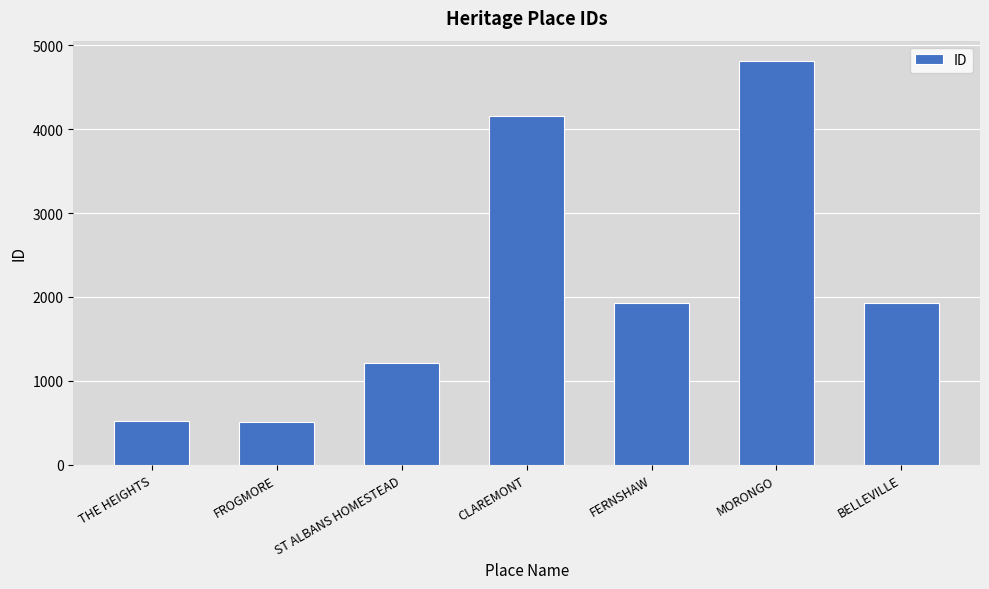

What is the difference between the second highest and second lowest values?

3635